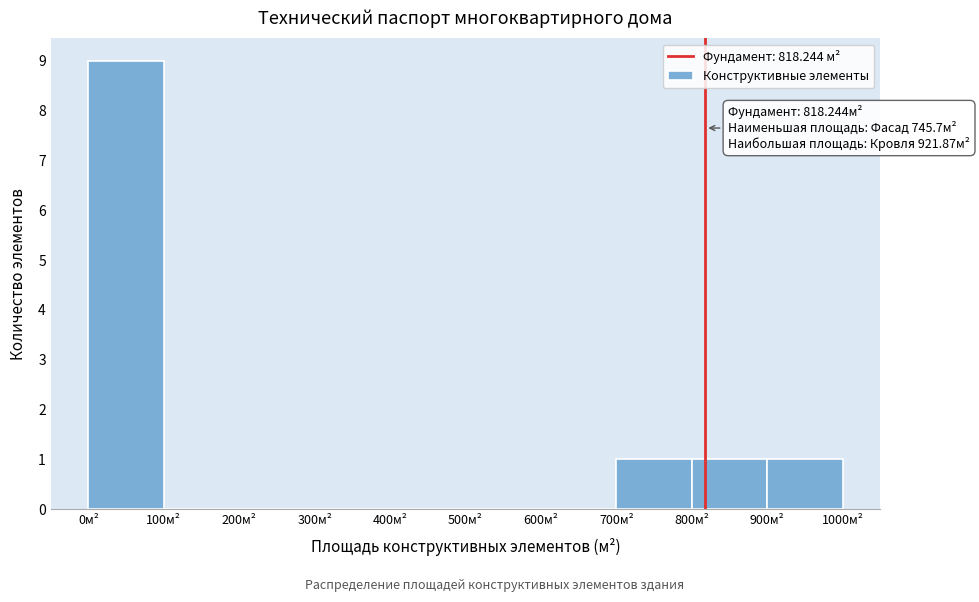

Which range on the x-axis has the tallest bar?

0 to 100